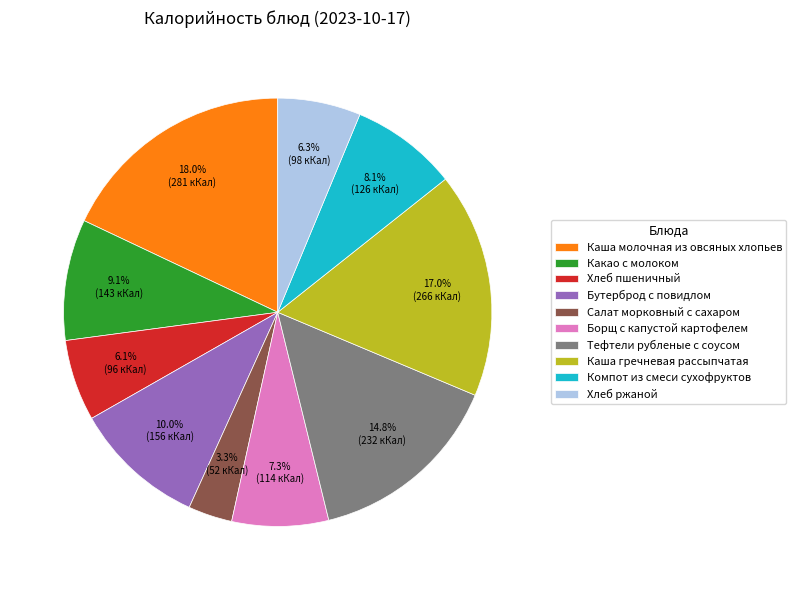

To the nearest percent, what is the average slice percentage?

10%